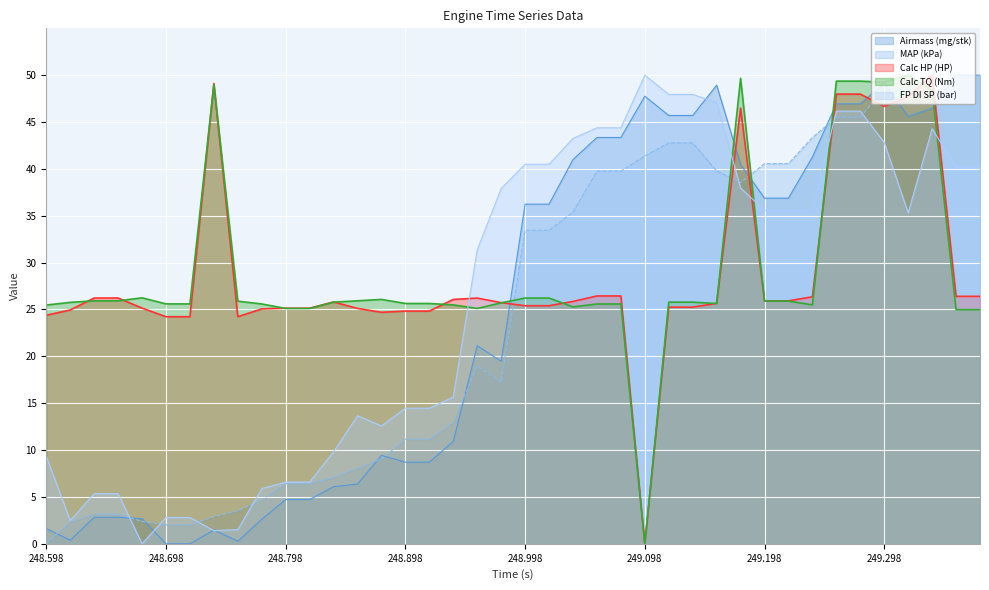

Between 248.878 and 248.778, which is larger?

248.878